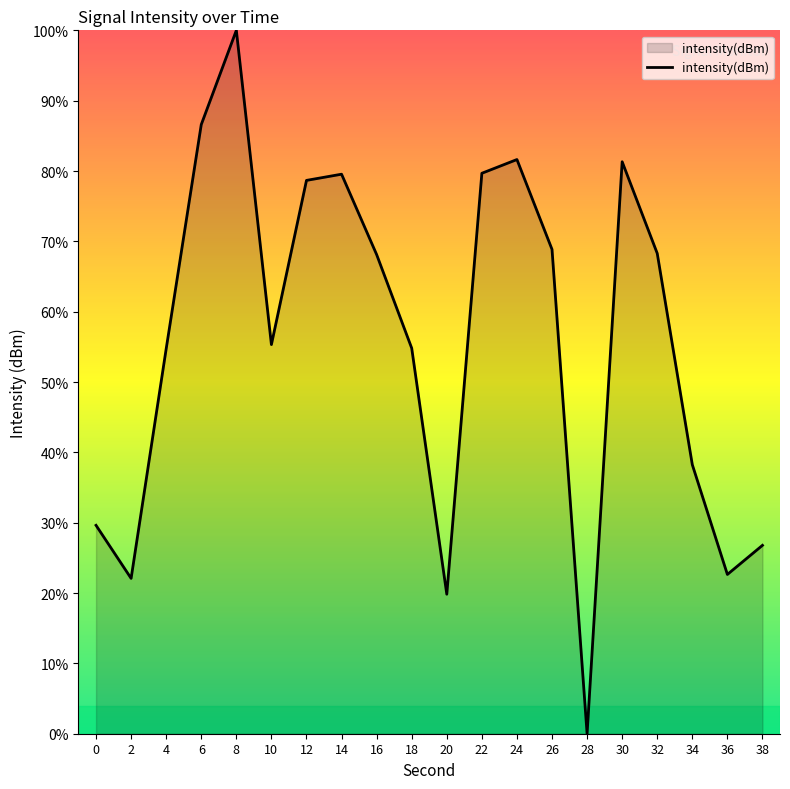

What is the sum of all values?

1116.8